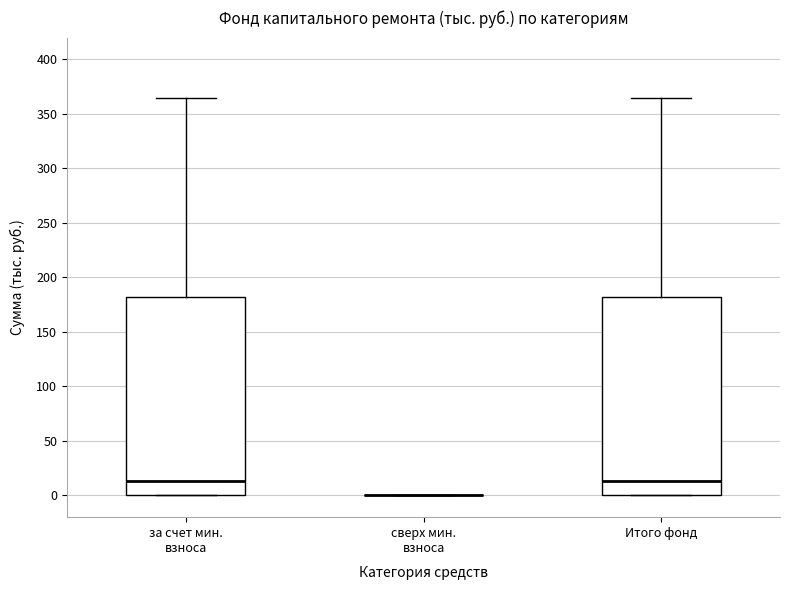

Reading left to right, read every box against the y-axis: the position of its median line, the range the box covers, and the ends of its whiskers. The values are not printed on the chart, so give them approximately, as read against the axis.

за счет мин. взноса: median 15, box 0 to 180, whiskers 0 to 365
сверх мин. взноса: box collapsed to a line at 0, whiskers 0 to 0
Итого фонд: median 15, box 0 to 180, whiskers 0 to 365